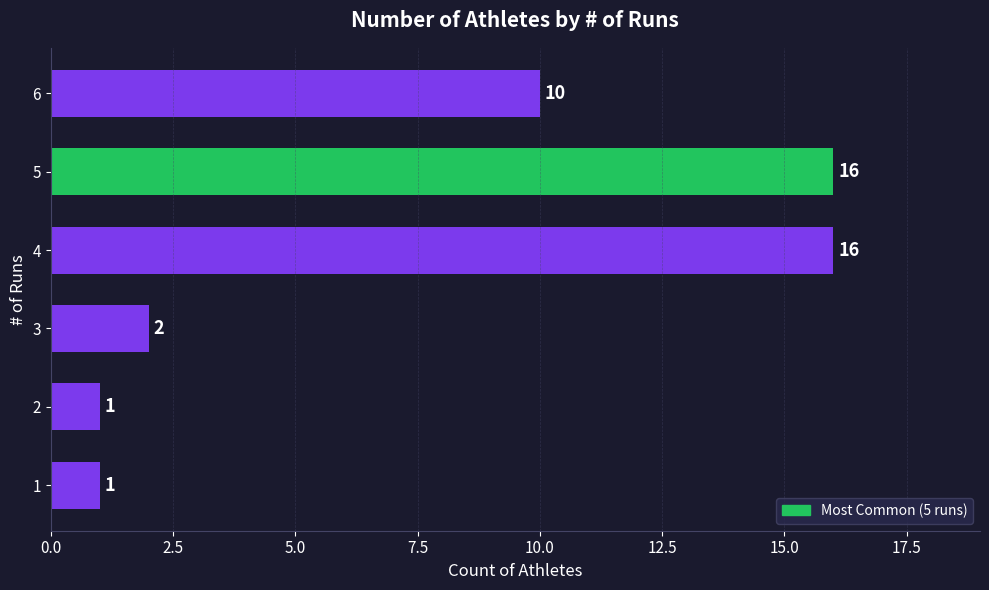

Reading top to bottom, list all the values displayed in this chart.

6=10	5=16	4=16	3=2	2=1	1=1